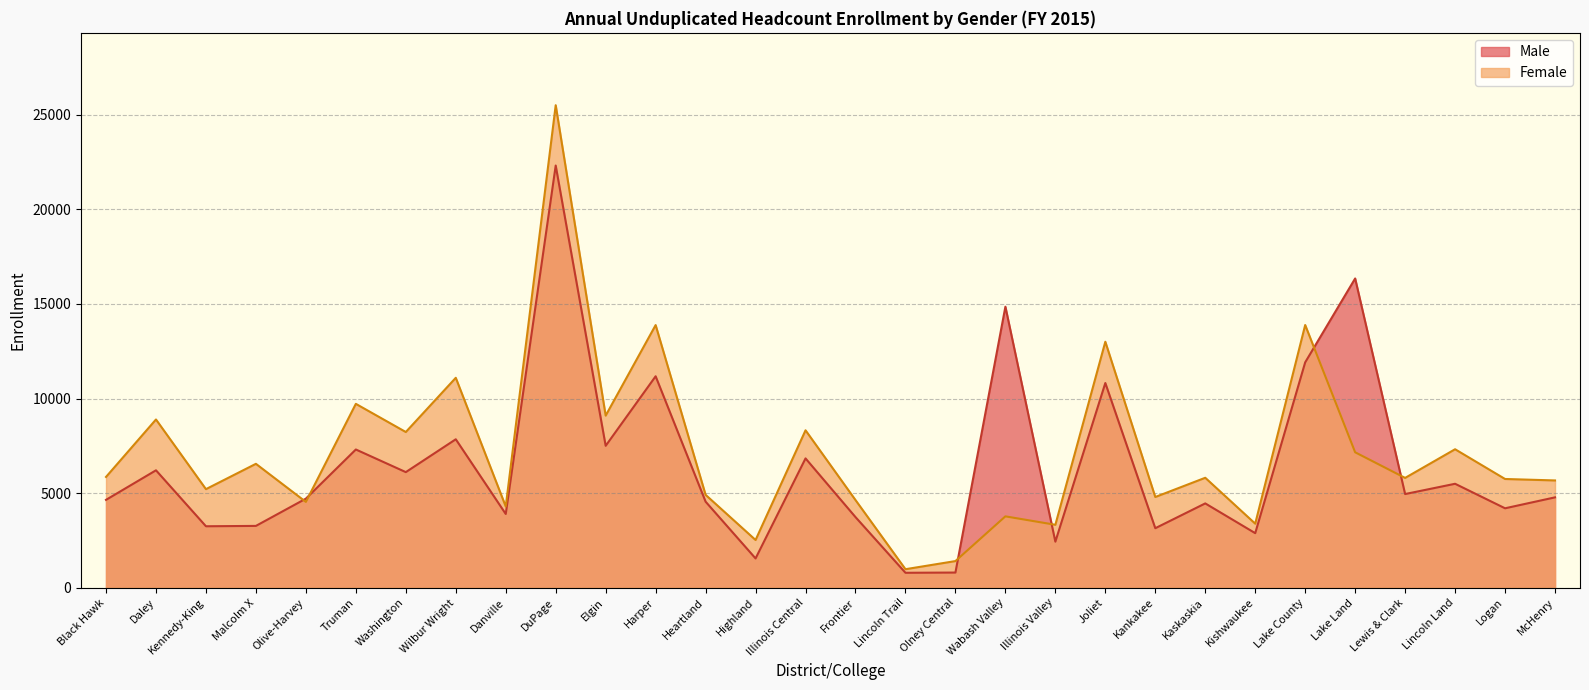

True or false: Male and Female cross at least once.

True